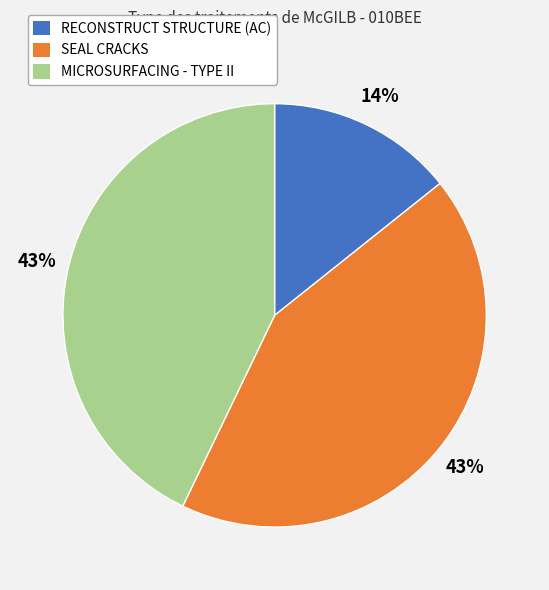

To the nearest percent, what portion does MICROSURFACING - TYPE II represent?

43%